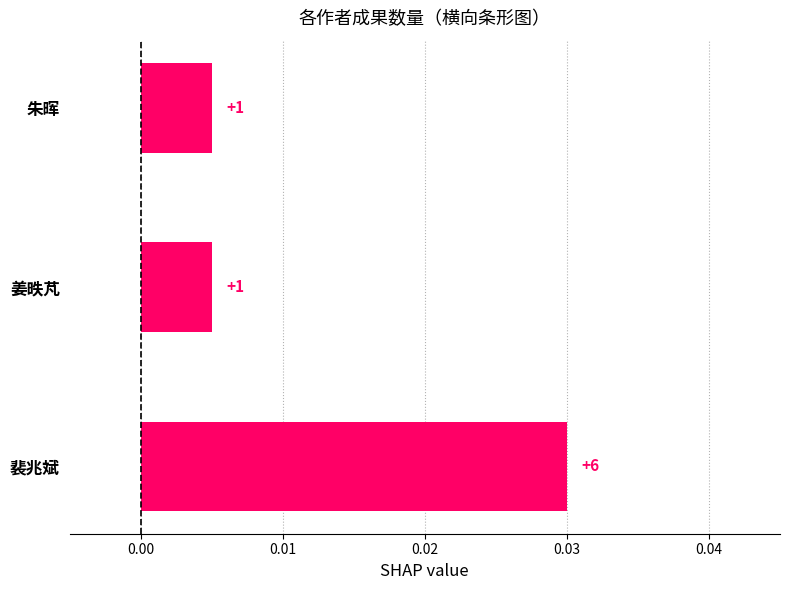

Are the bars grouped side by side (vs. stacked)?

No